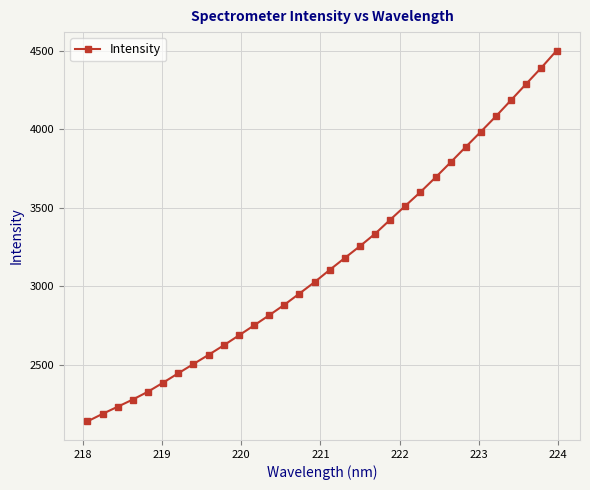

What is the difference between the maximum and second lowest values?

2316.3